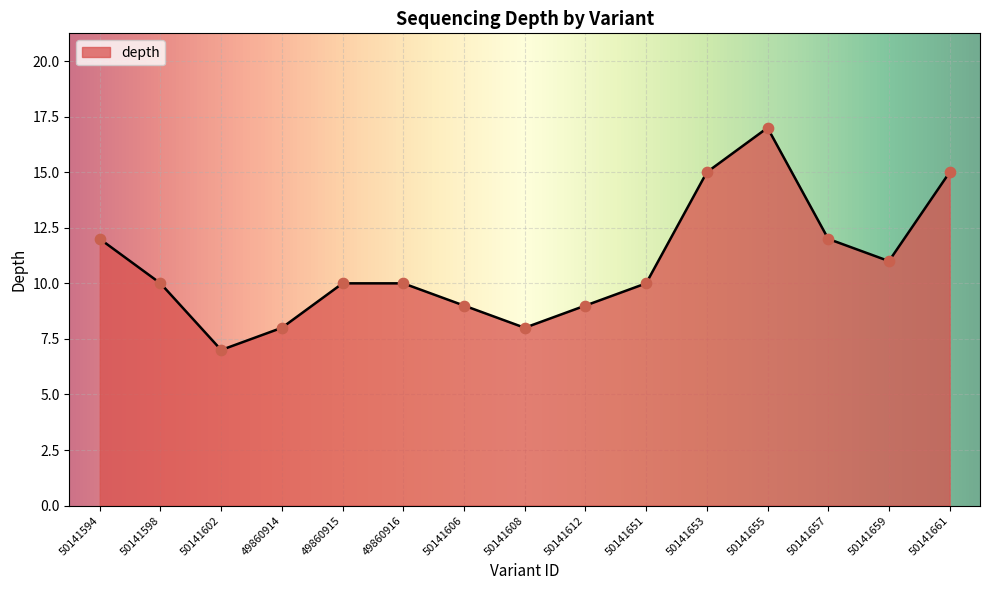

What is the change in value from 50141657 to 50141661?

+3